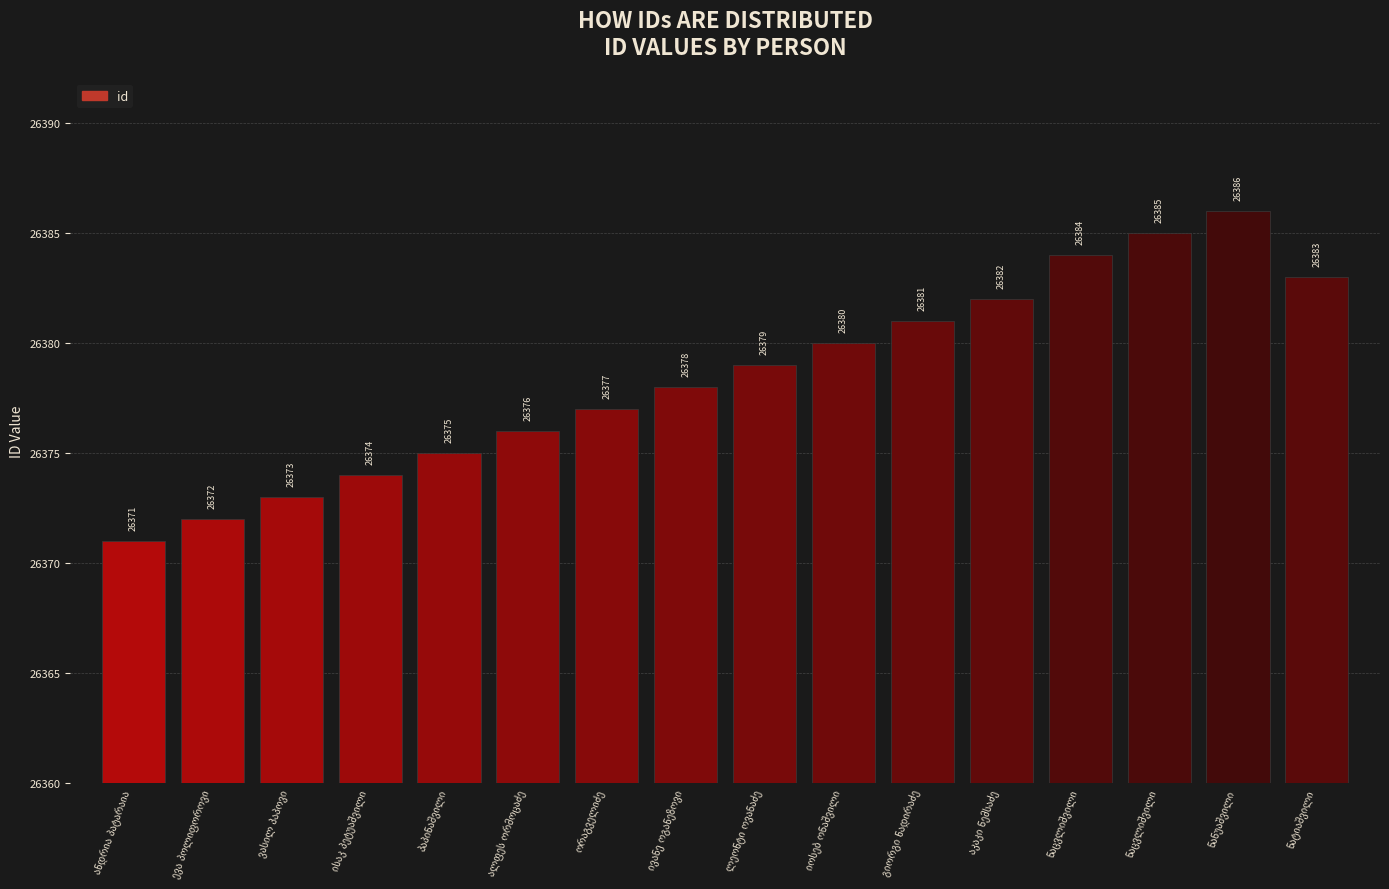

The value at იოსებ ონაშვილი is 26380. True or false?

True